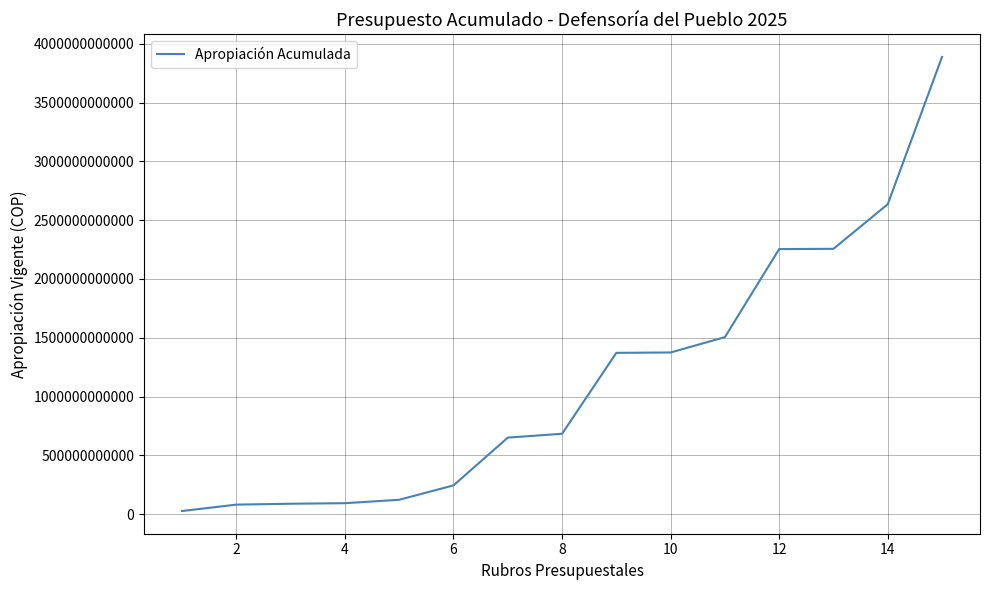

What is the greatest value displayed?

3888656000000